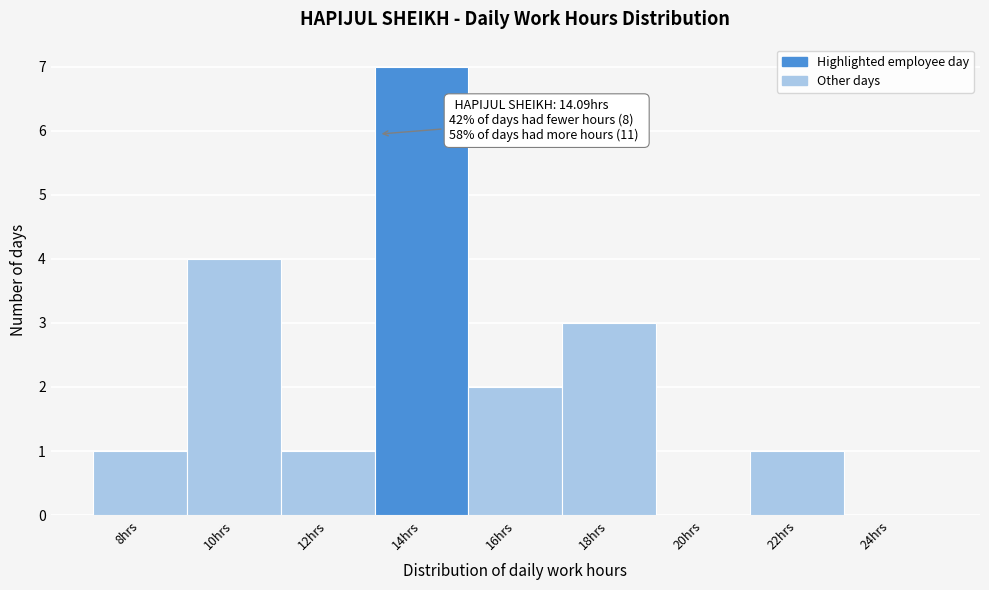

Reading left to right, what are all the values shown in this chart?

8hrs=1	10hrs=4	12hrs=1	14hrs=7	16hrs=2	18hrs=3	20hrs=0	22hrs=1	24hrs=0